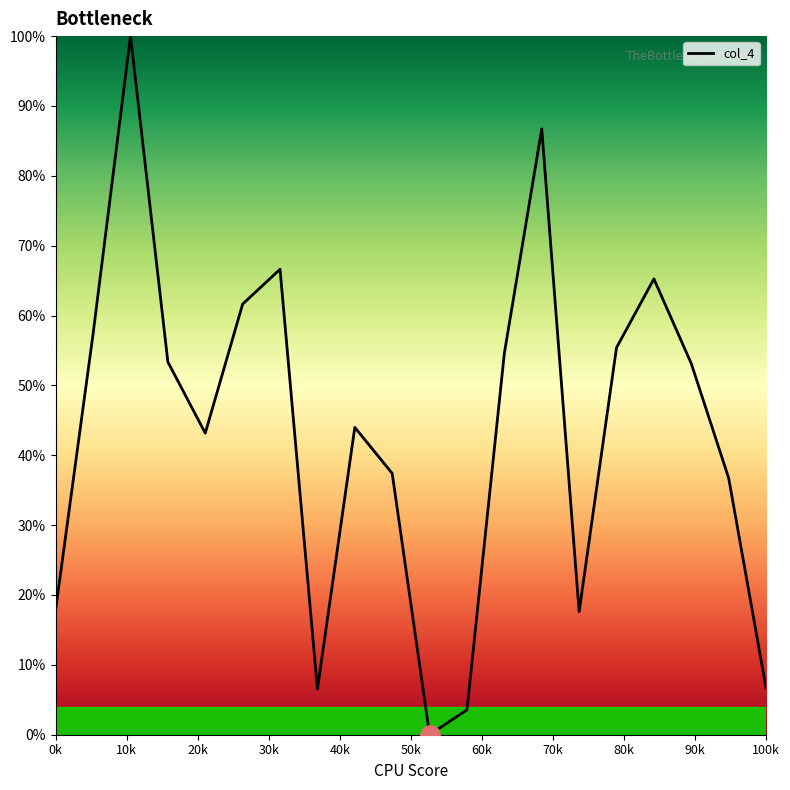

What is the maximum value shown in the chart?

100.0